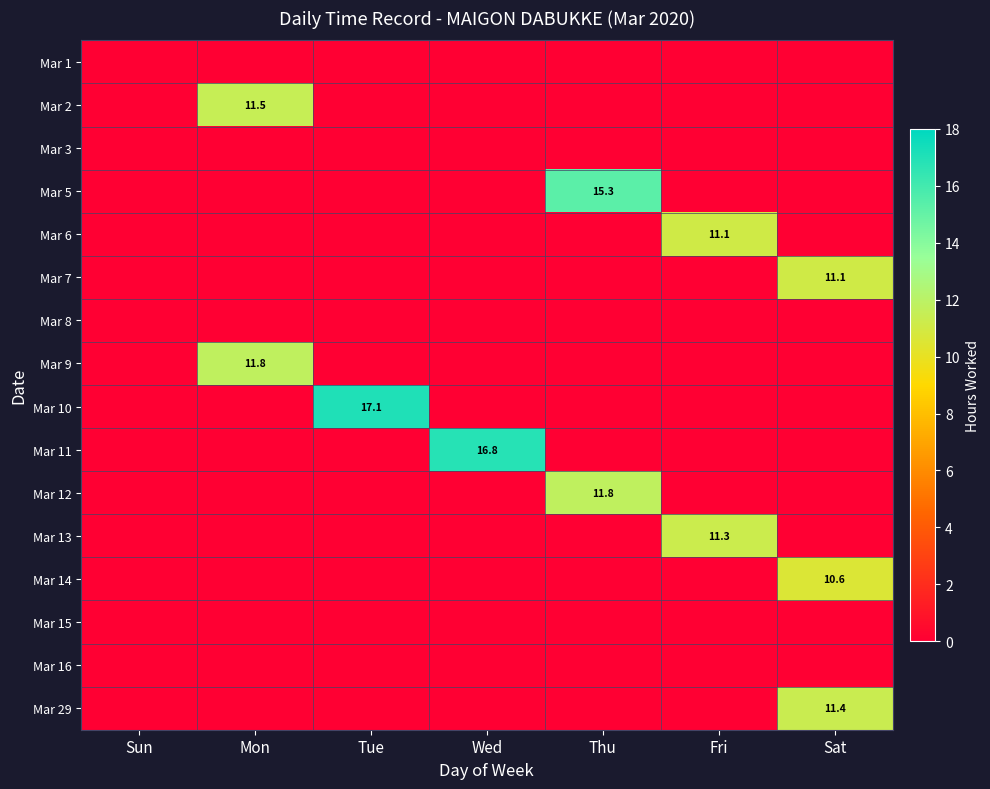

Which series has the largest range (max minus min)?

row_8